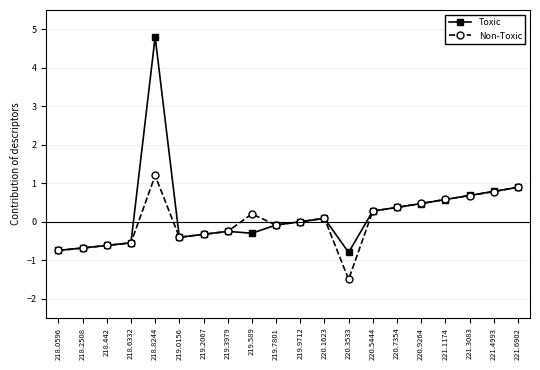

True or false: Non-Toxic has a value of 0.3 at 220.5444.

True